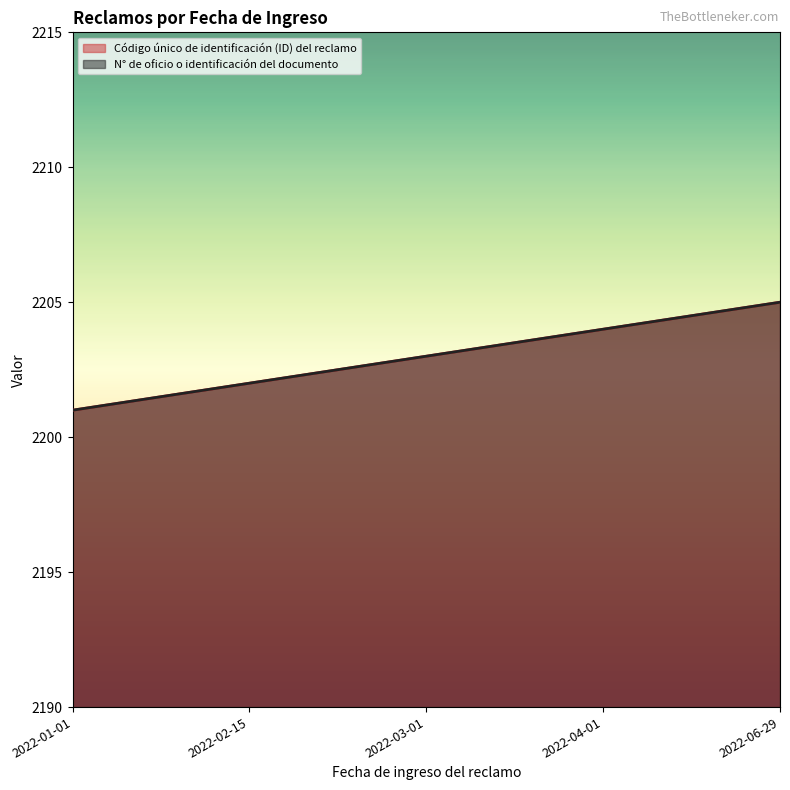

The Código único de identificación (ID) del reclamo series shows 3700 at 2022-04-01. True or false?

False